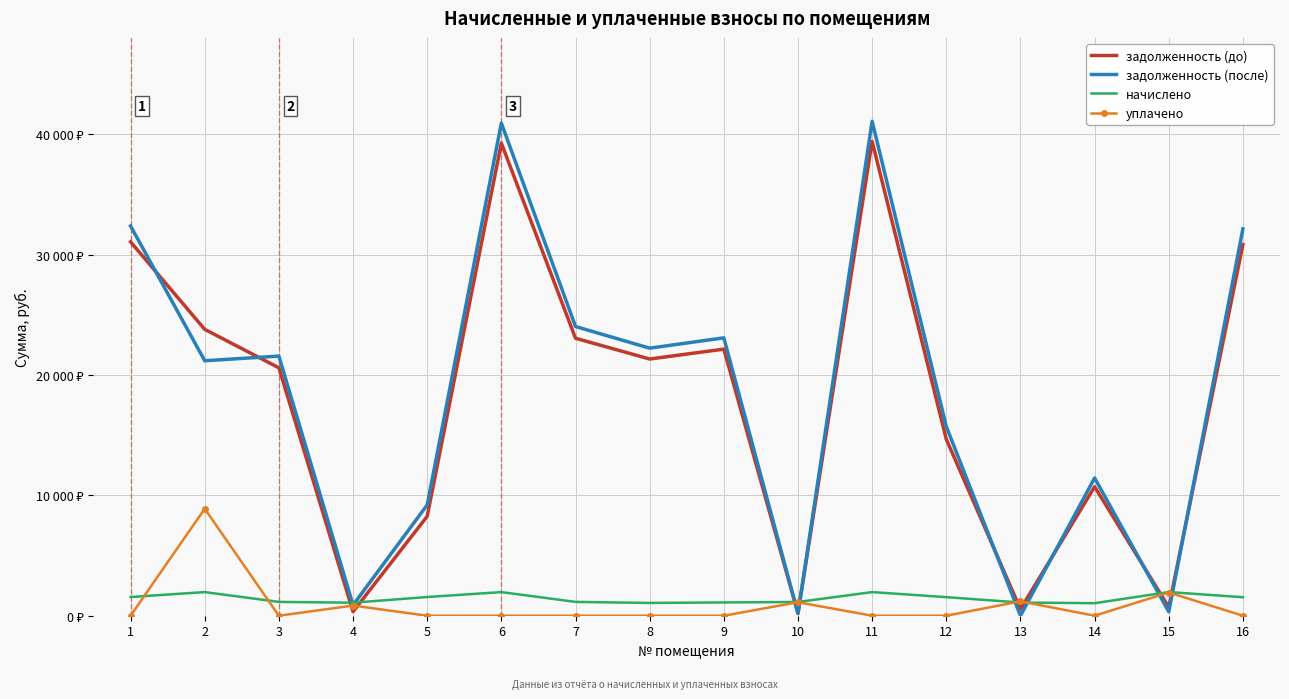

What is the difference between the уплачено values at 4 and 8?

844.4